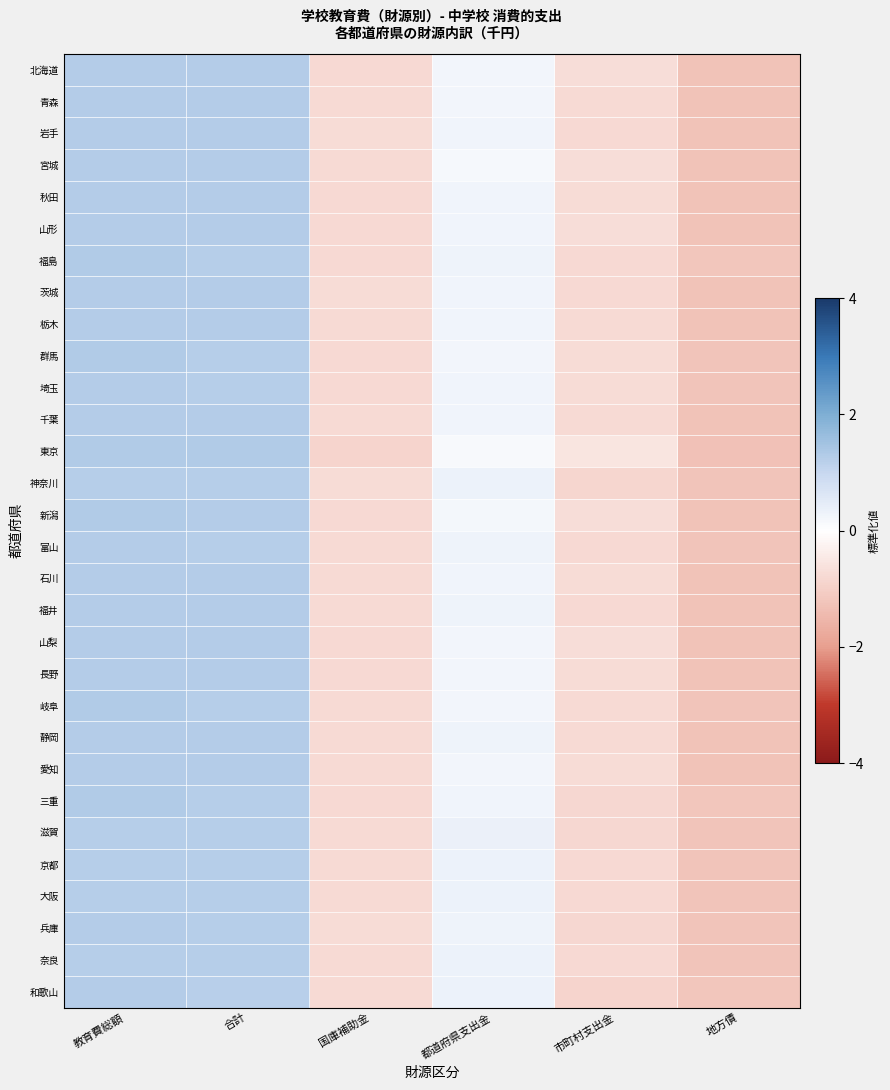

What is the smallest value displayed?

-1.3